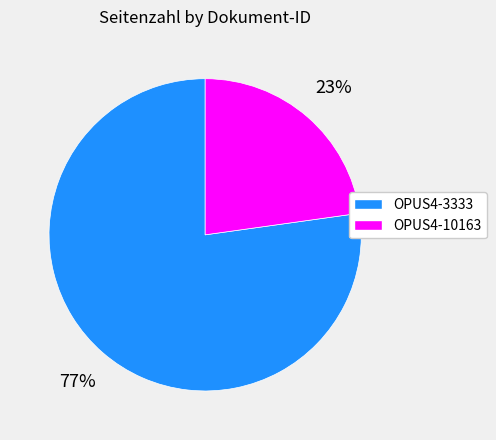

What percentage is the OPUS4-3333 slice, to the nearest percent?

77%